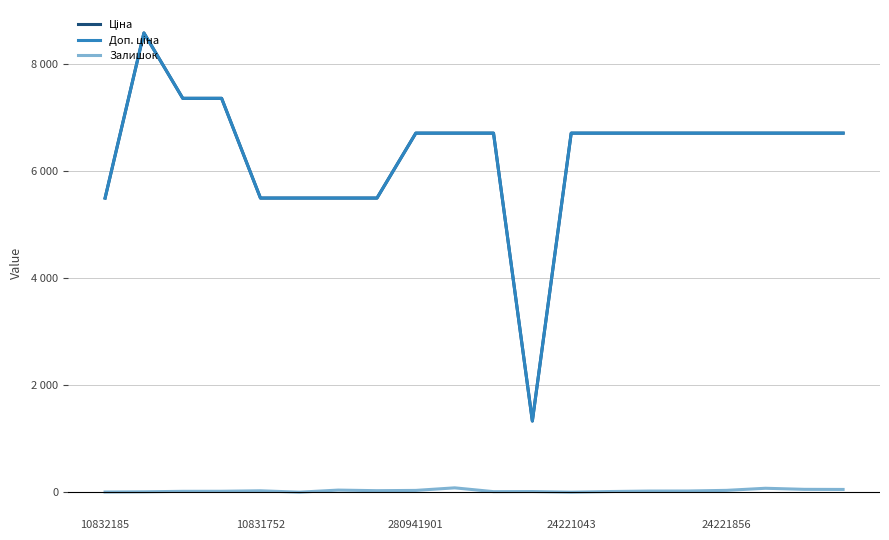

What is the difference between the maximum and minimum values in the Доп. ціна series?

7248.1